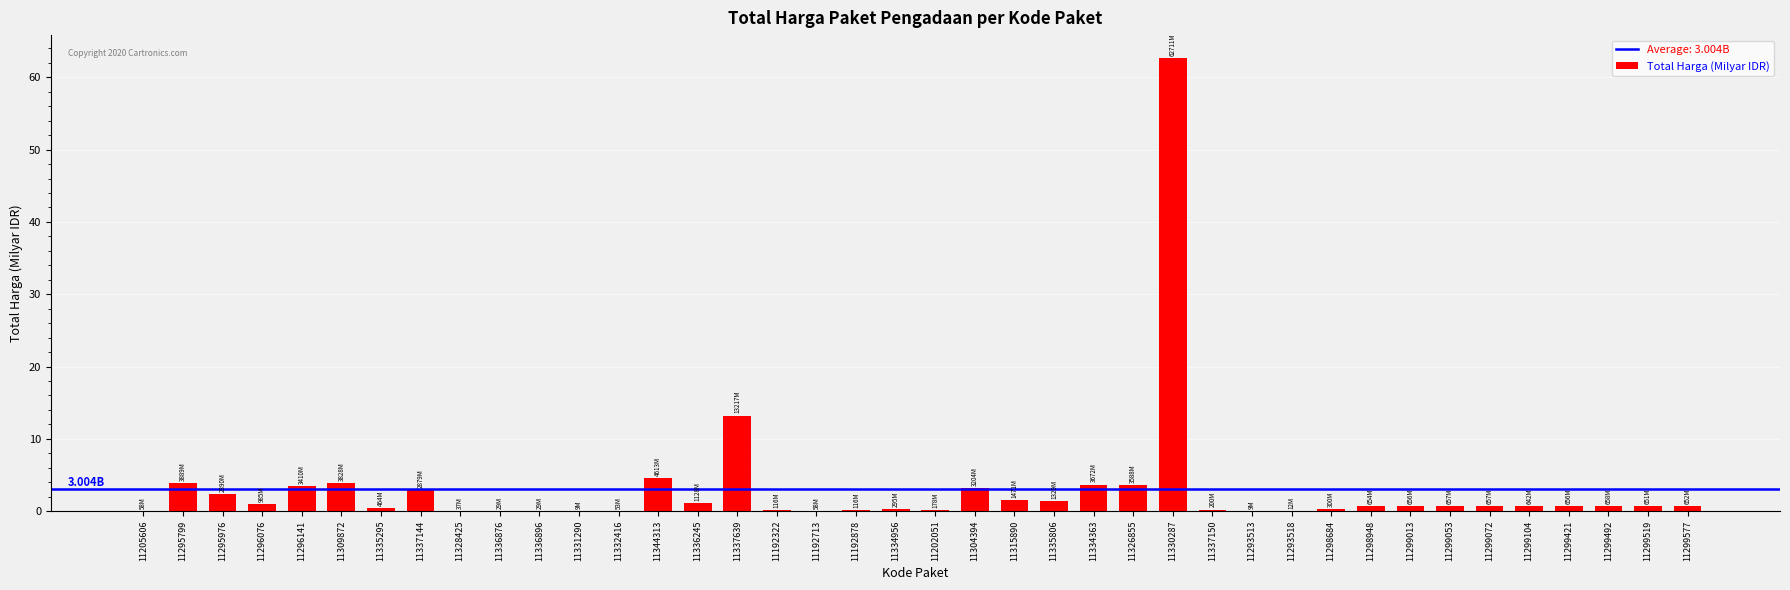

The value at 11334363 is 1.5. True or false?

False